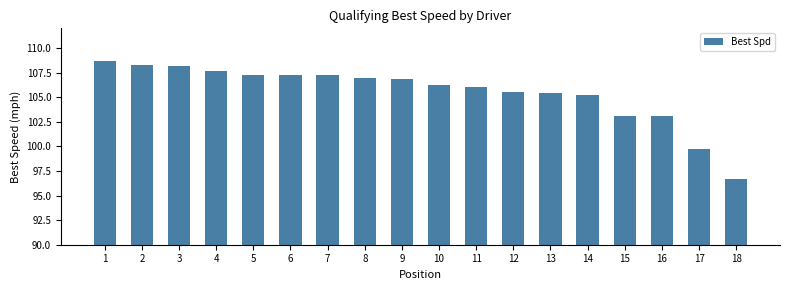

Read the value at 14.

105.2